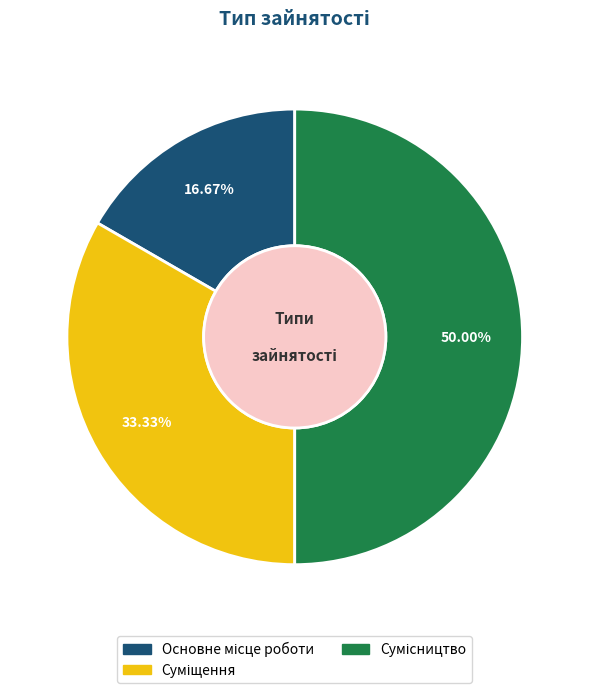

What percentage is the Основне місце роботи slice, to the nearest percent?

17%